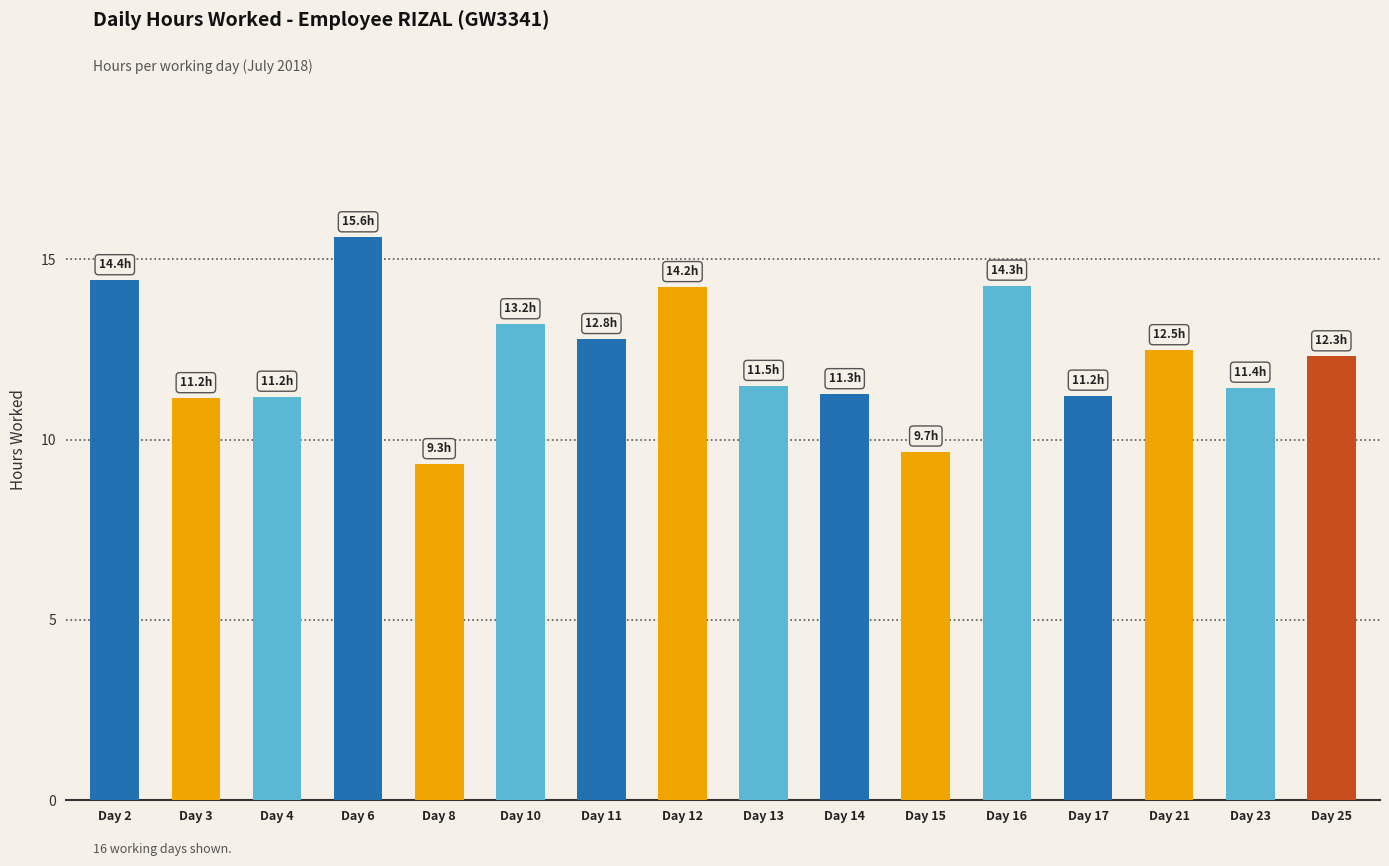

Which category has the lowest value across all series?

Day 8